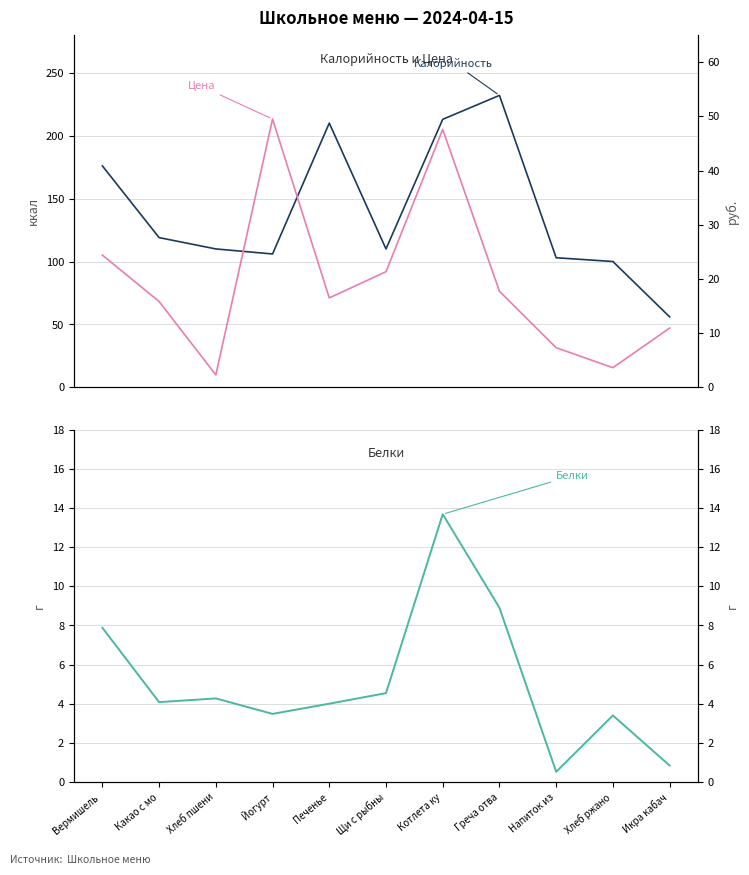

Between Печенье and Напиток из, which series saw the biggest shift?

Калорийность